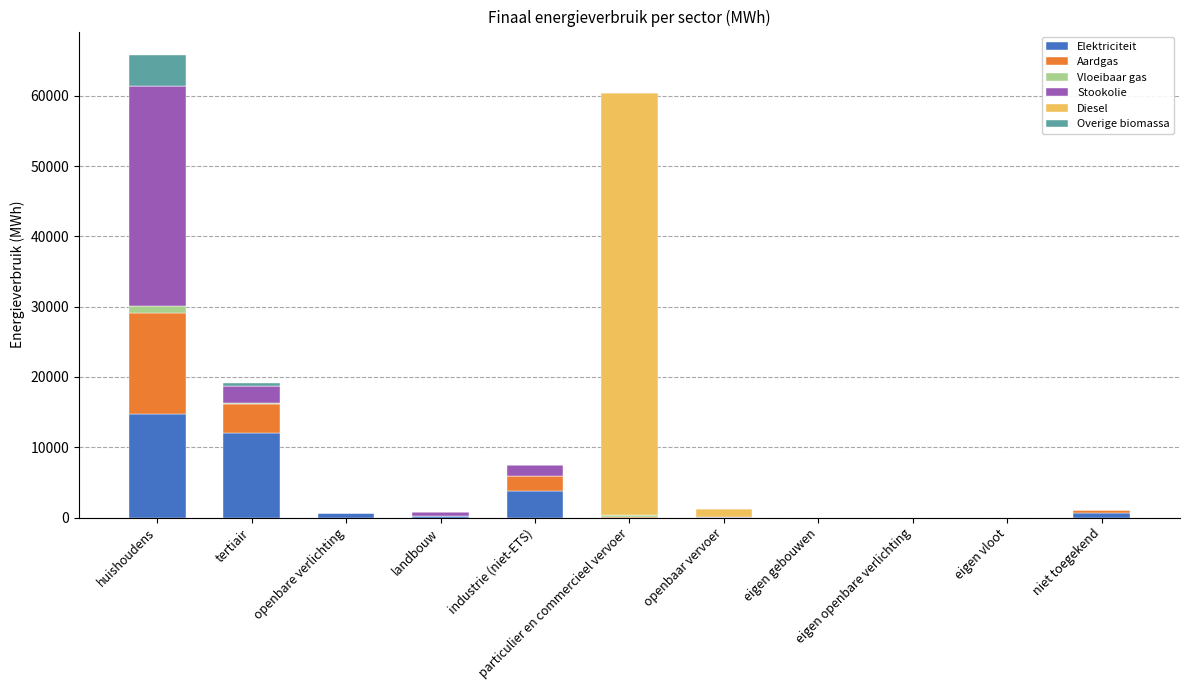

Where does the Elektriciteit series first go above 177?

huishoudens